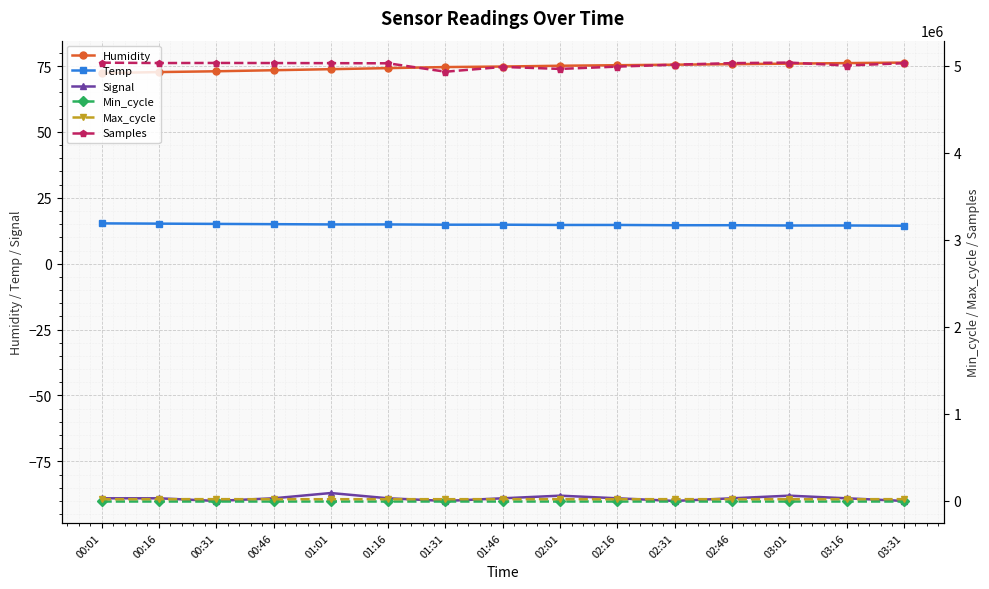

Rank the series by their maximum value, from highest to lowest.

Samples, Max_cycle, Humidity, Min_cycle, Temp, Signal